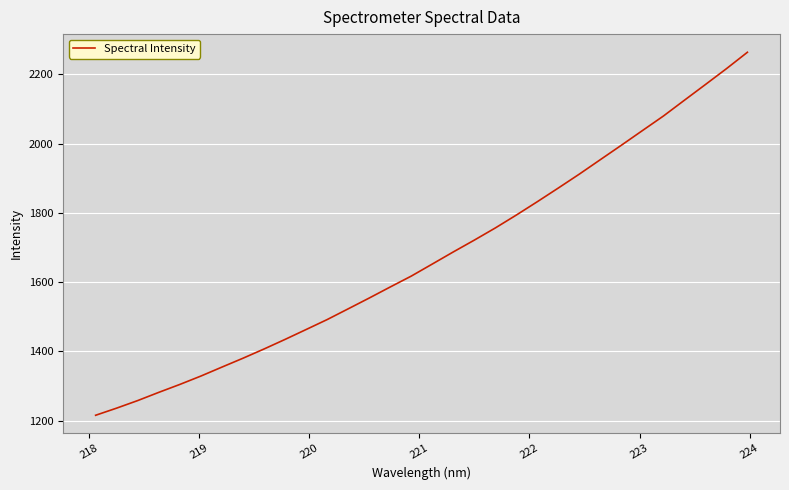

Reading left to right, transcribe all the data shown in this chart.

1215.6	1236.2	1258.0	1281.7	1304.6	1328.8	1354.7	1380.3	1406.9	1434.6	1463.1	1491.9	1522.9	1554.1	1586.0	1617.4	1652.2	1687.2	1721.3	1756.5	1793.8	1832.4	1871.9	1912.1	1953.8	1995.5	2037.7	2079.7	2125.4	2170.7	2216.4	2263.9